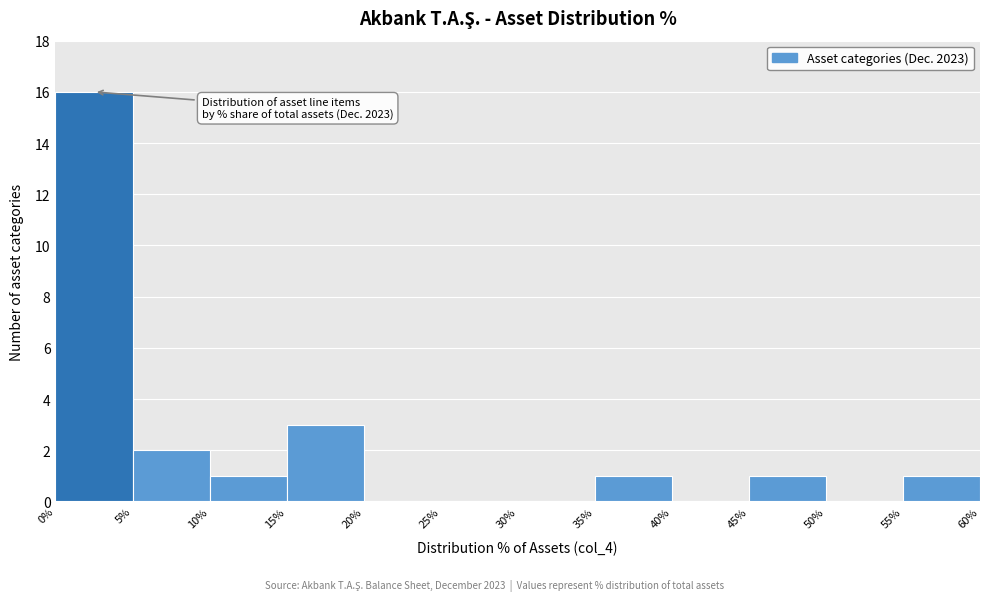

Which range on the x-axis has the tallest bar?

0% to 5%